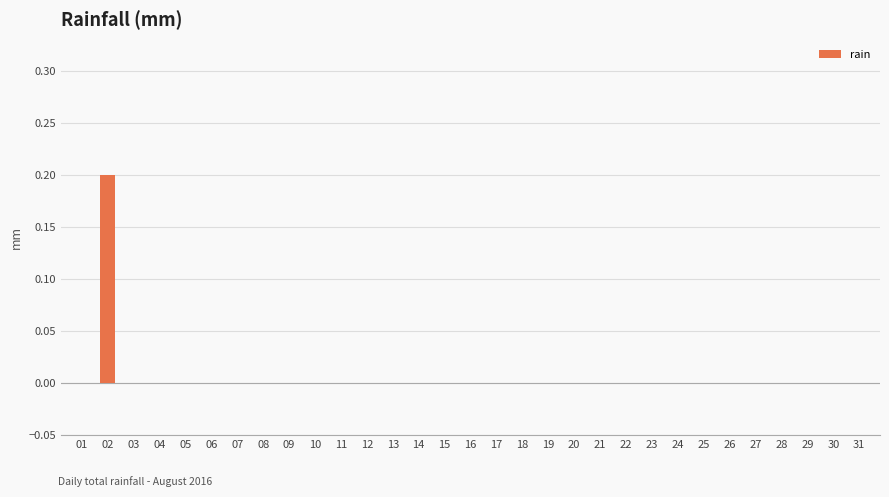

How many values are between 0 and 1?

31